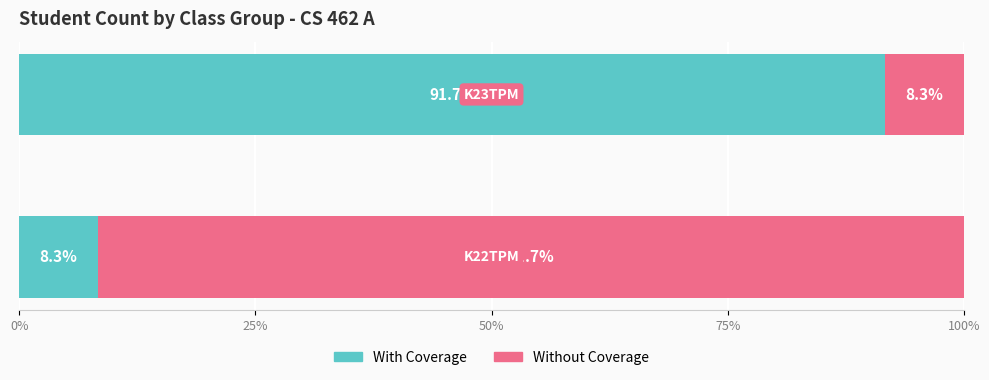

What is the sum of all With Coverage values?

100.0